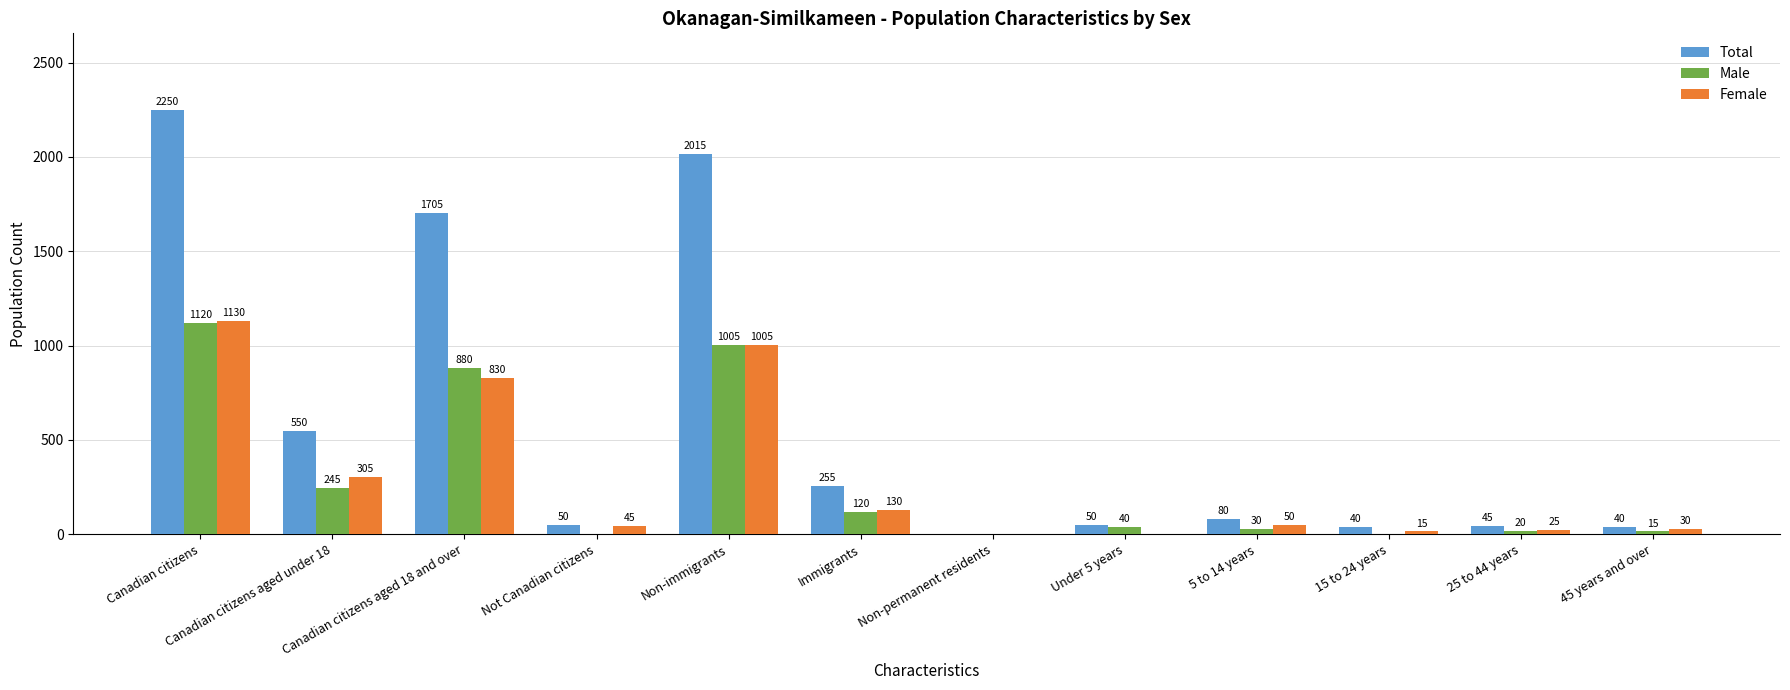

What is the maximum value shown in the chart?

2250